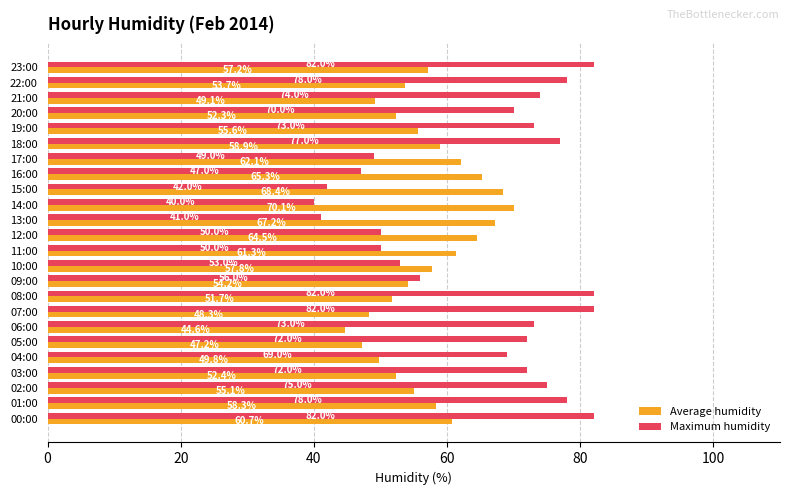

What is the sum of all Average humidity values?

1365.8